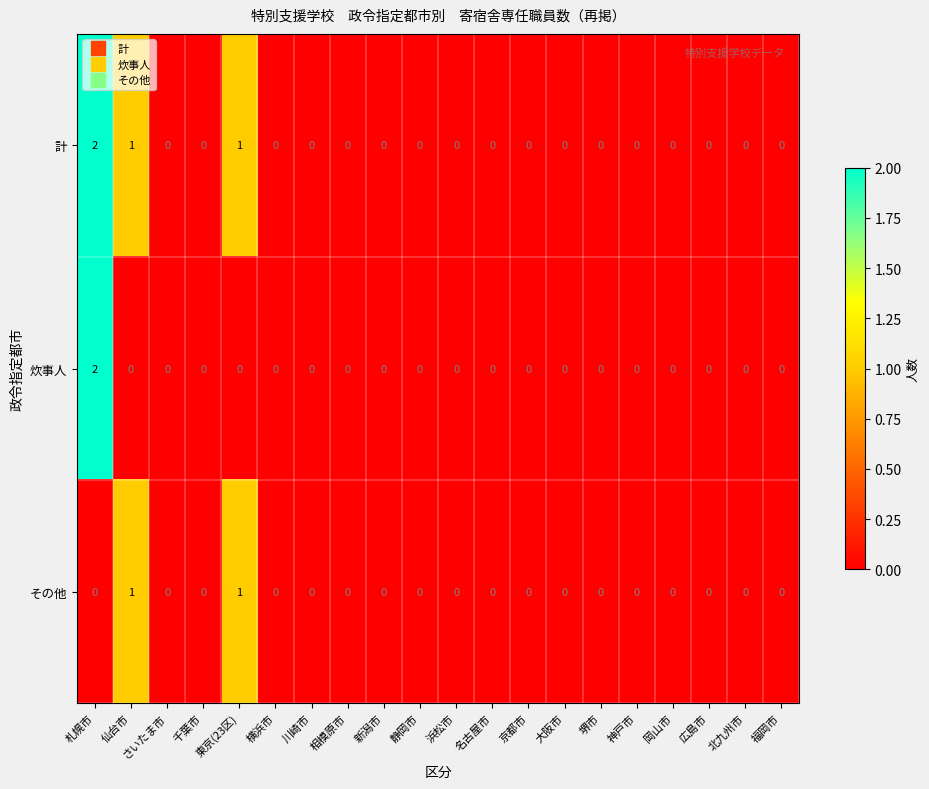

How many series are shown in this chart?

3